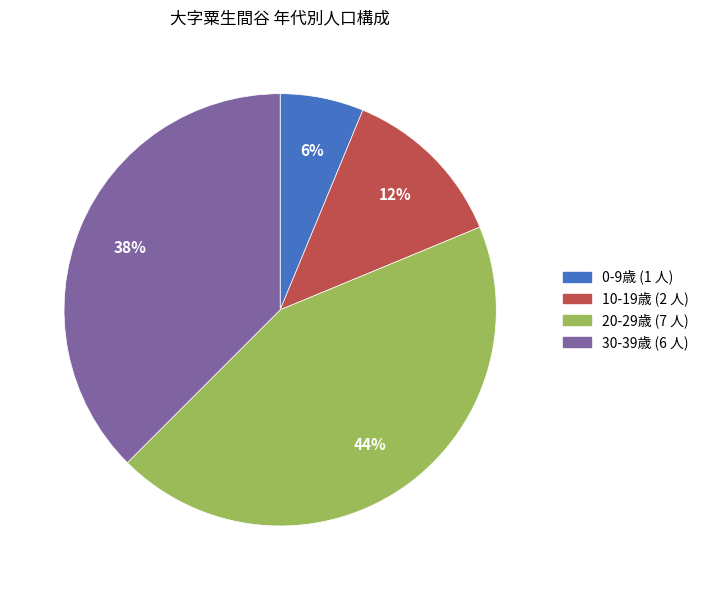

To the nearest percent, what is the average slice percentage?

25%